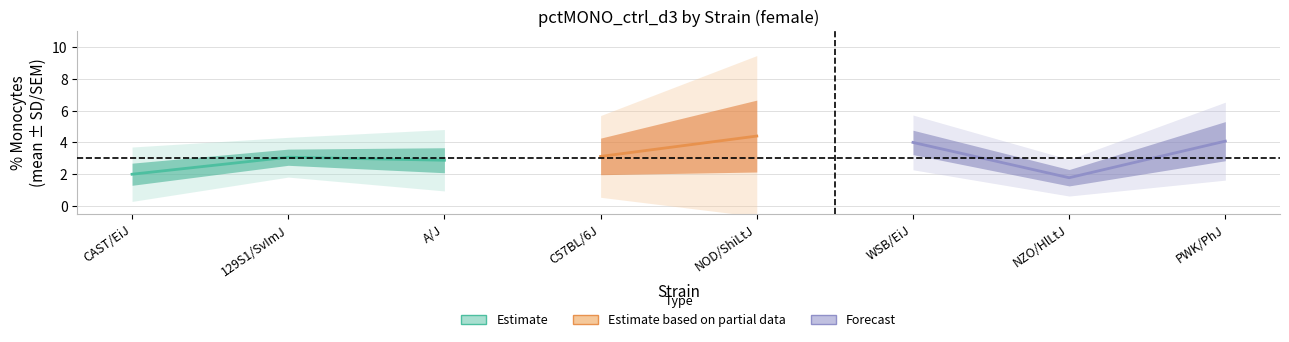

Count the number of categories in the chart.

8